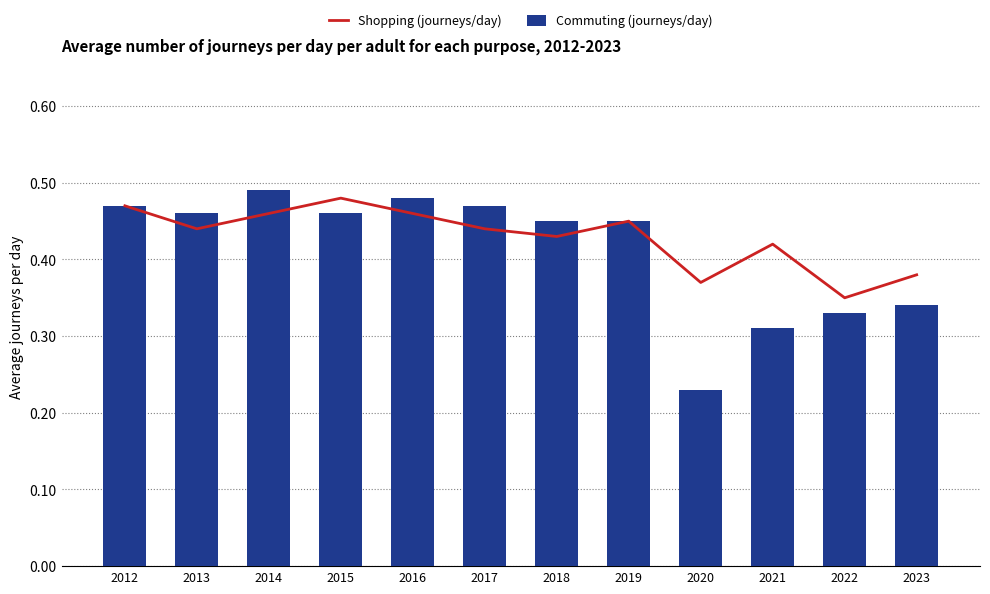

What is the difference between the highest and lowest values at 2021?

0.1